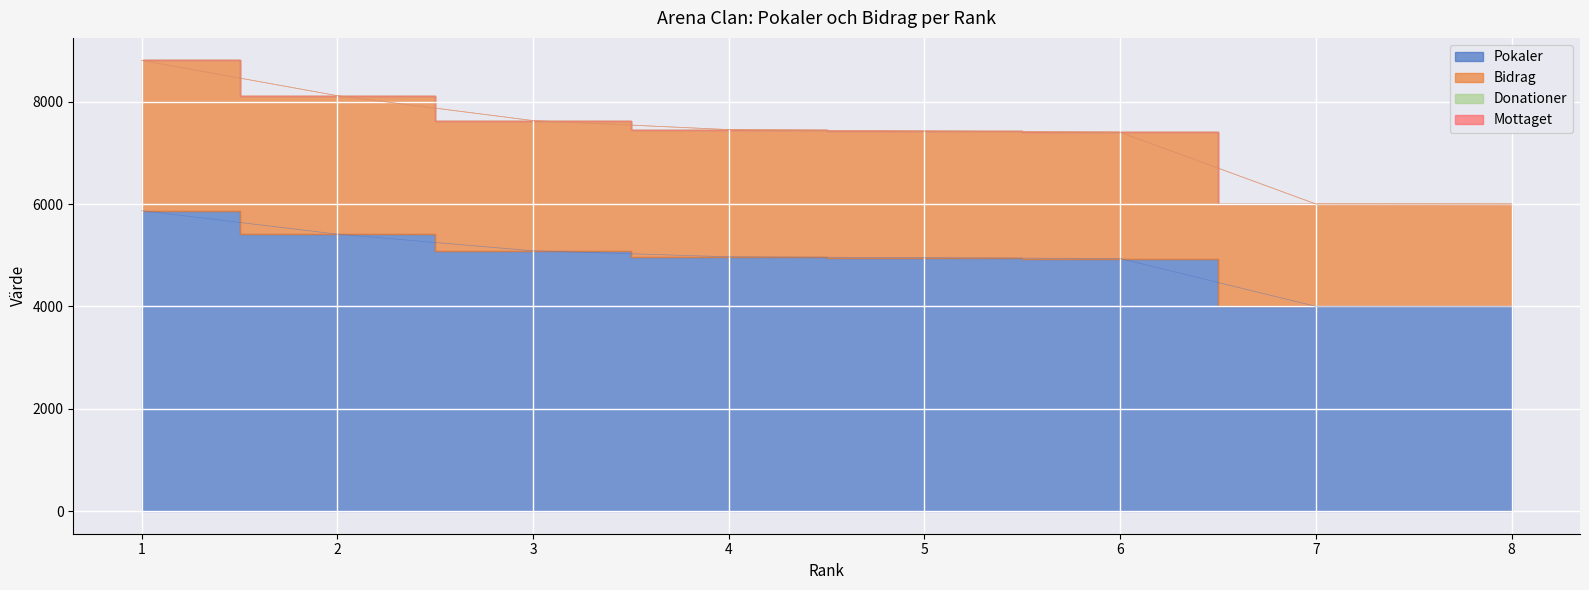

Which has a higher value, 8 or 4?

4